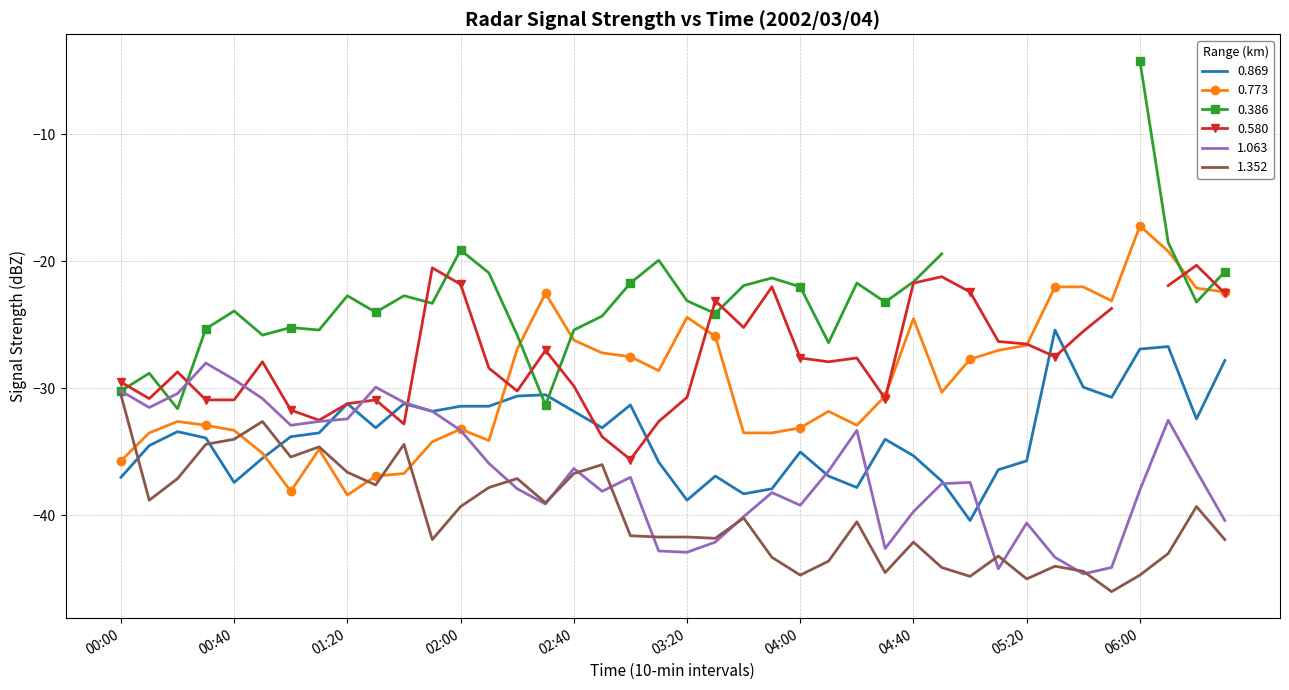

What is the difference between the maximum and second lowest values in the 0.869 series?

13.4